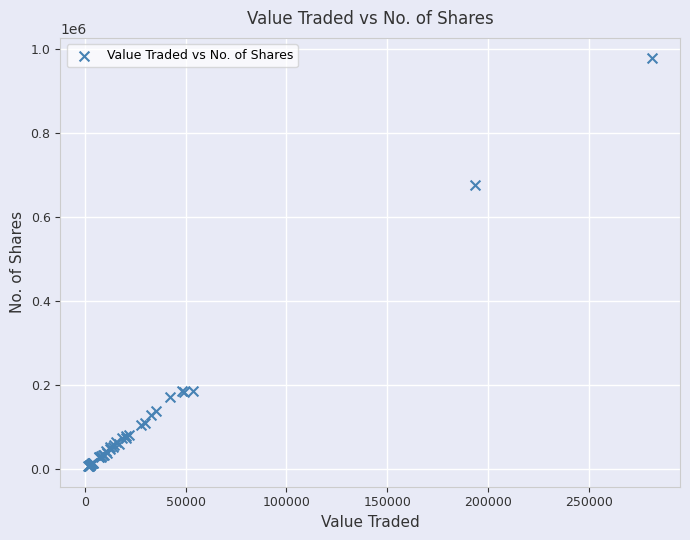

What Y value in the scatter plot is closest to 492557?

675899